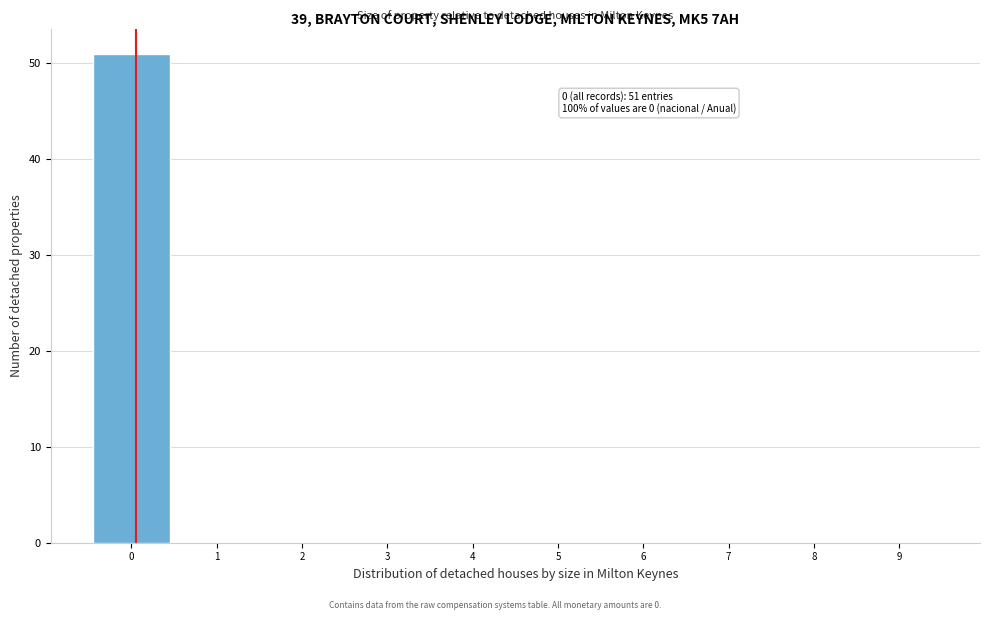

Reading right to left, transcribe all the data shown in this chart.

9=0	8=0	7=0	6=0	5=0	4=0	3=0	2=0	1=0	0=51